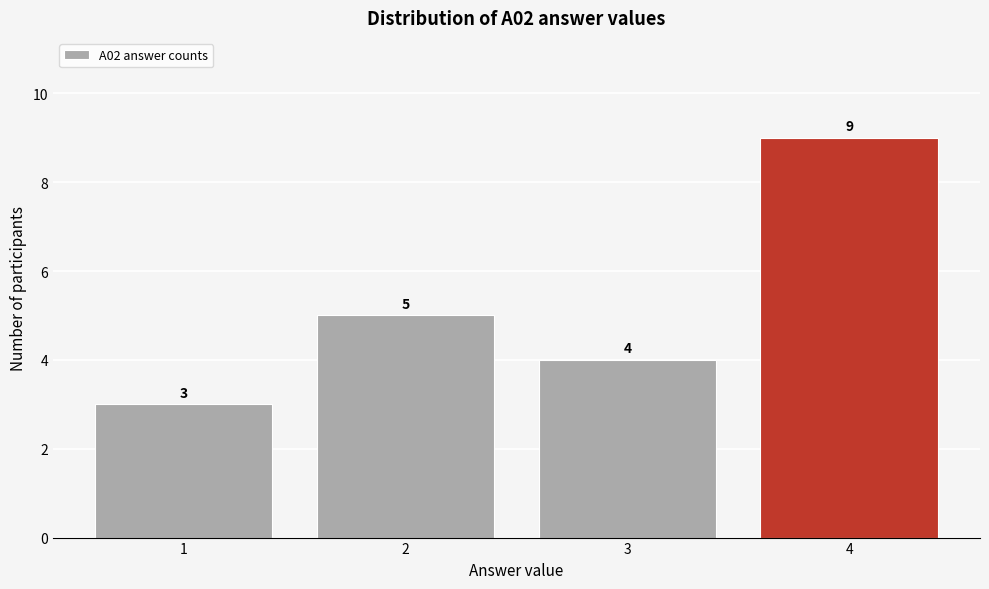

Reading right to left, transcribe all the data shown in this chart.

4=9	3=4	2=5	1=3